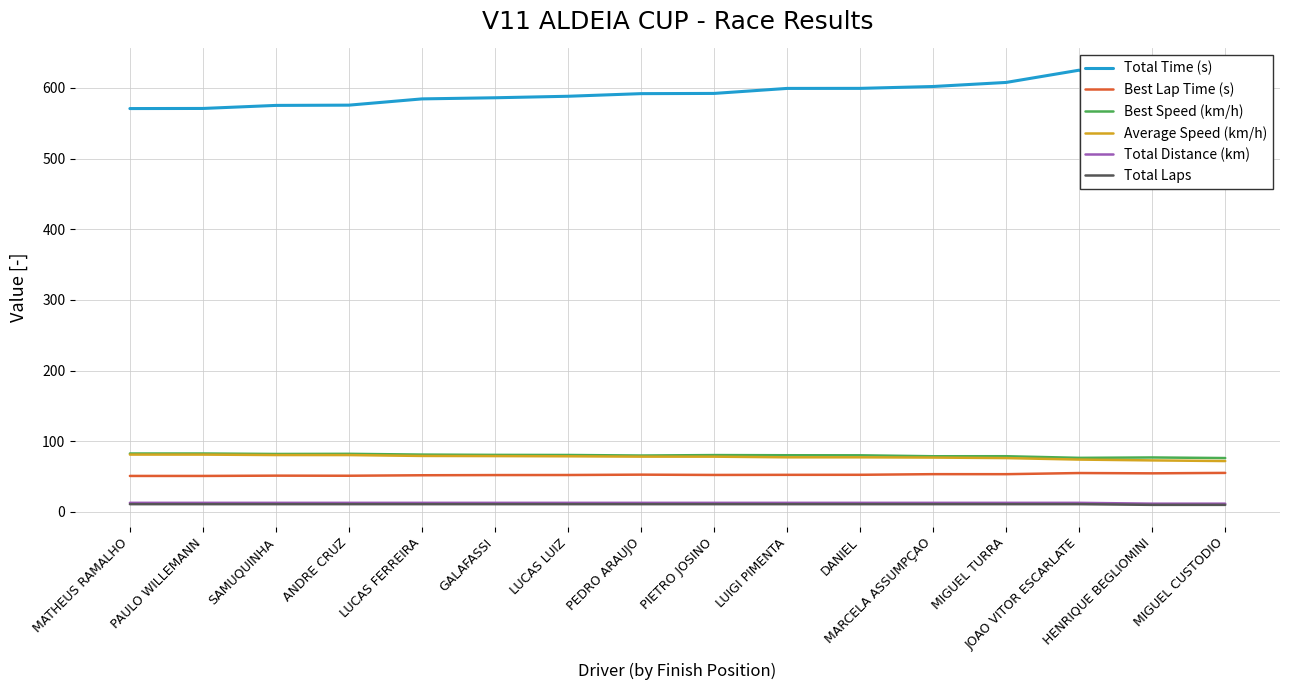

What is the difference between the highest and lowest values at HENRIQUE BEGLIOMINI?

567.6